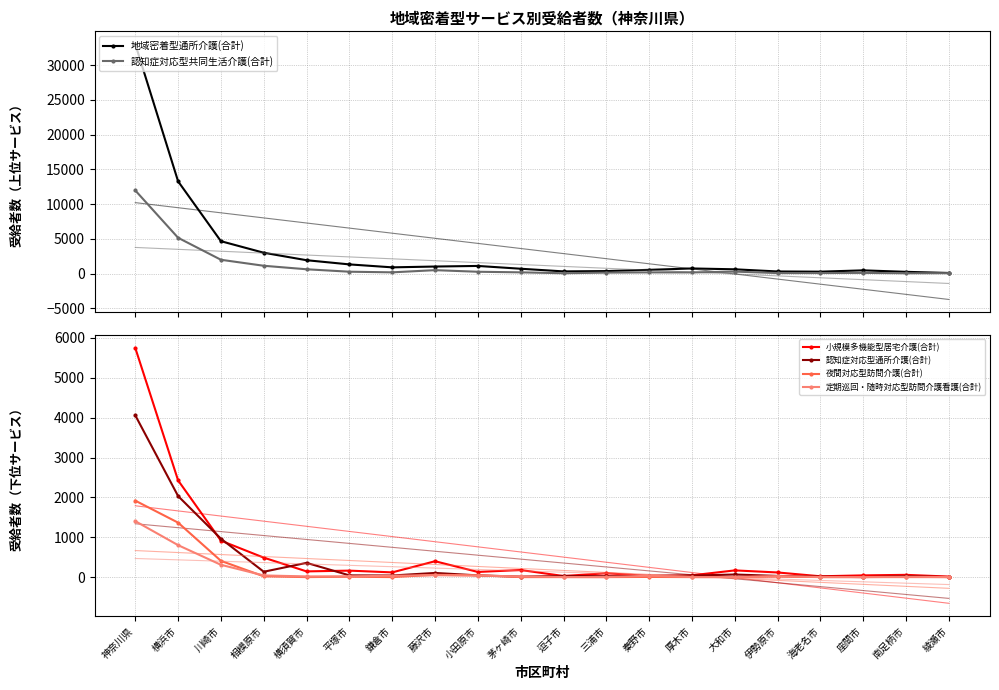

Which category has the lowest value across all series?

座間市